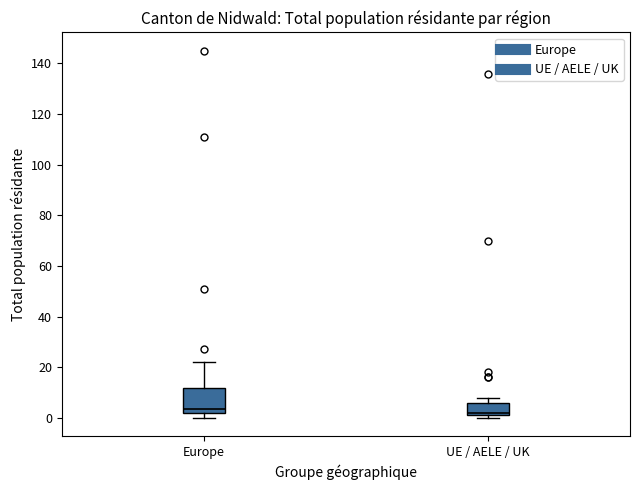

Where is the lower edge of the box for UE / AELE / UK on the y-axis? The values are not printed on the chart, so give them approximately, as read against the axis.

2